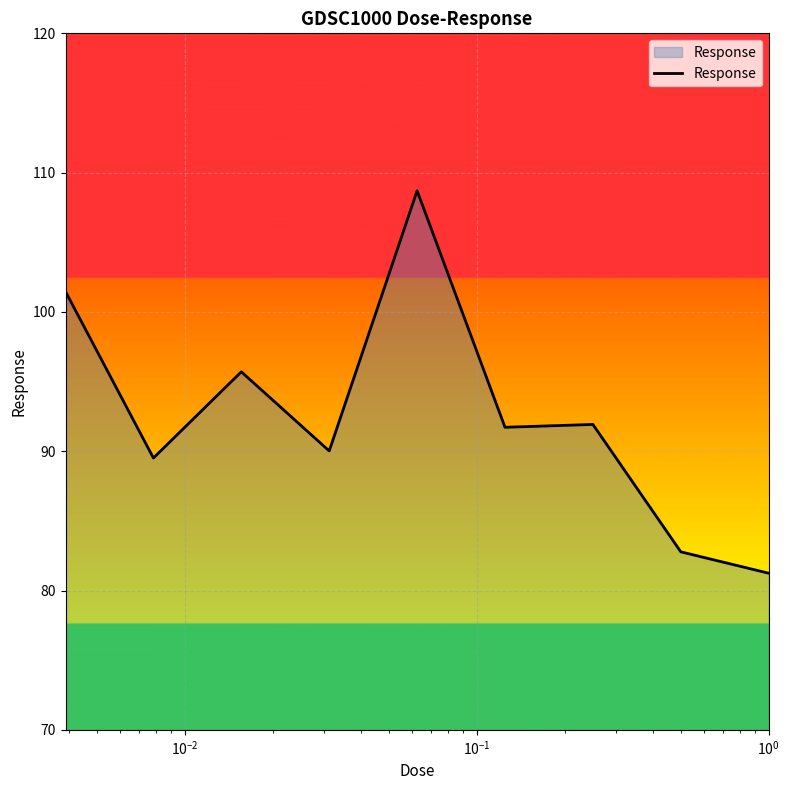

What is the minimum value shown in the chart?

81.2